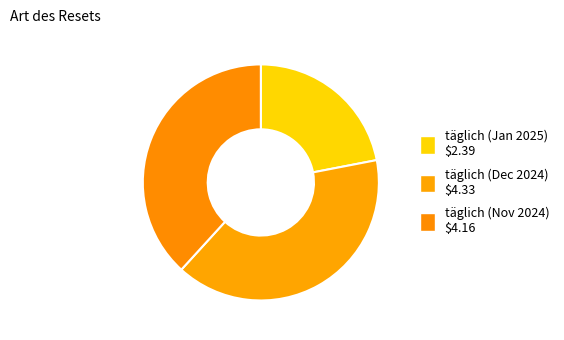

How many slices are in this pie chart?

3